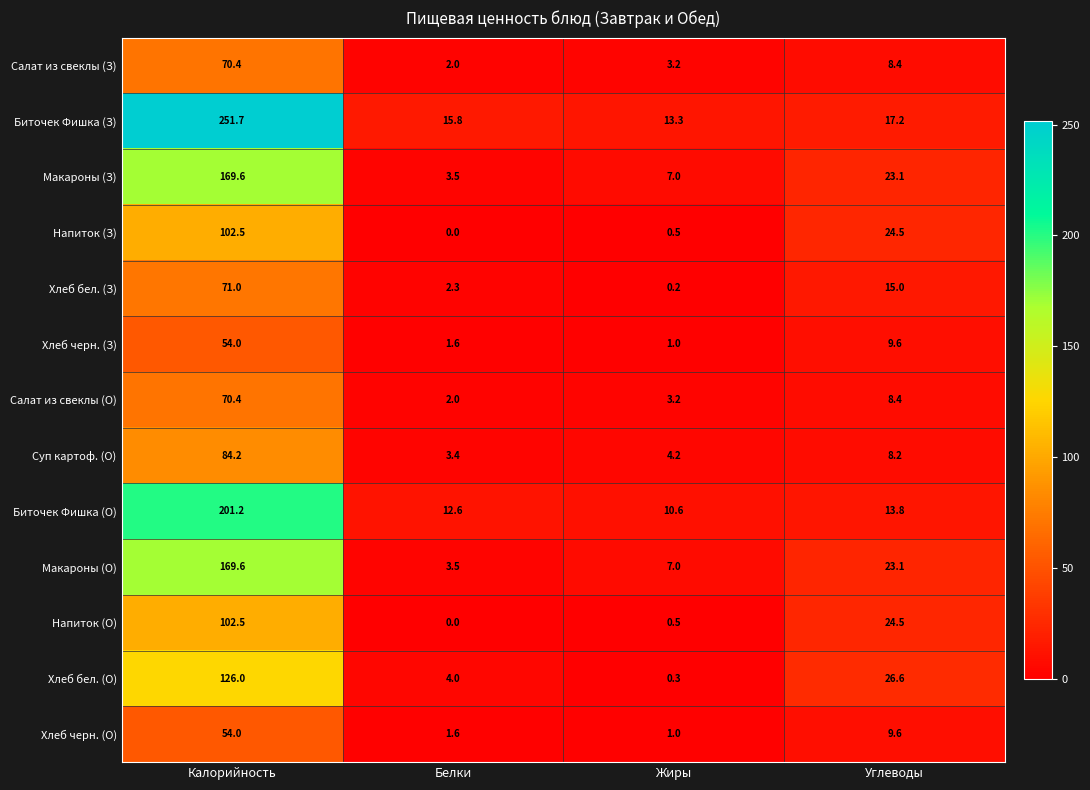

What is the difference between the maximum and second lowest values in the Макароны (О) series?

162.6